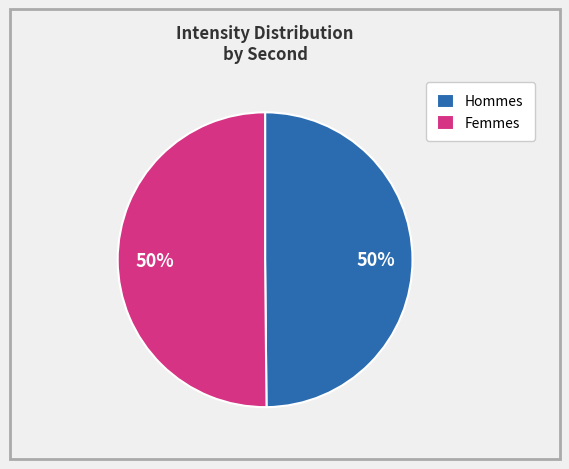

Approximately how many times larger is the value at Femmes compared to Hommes?

1.0